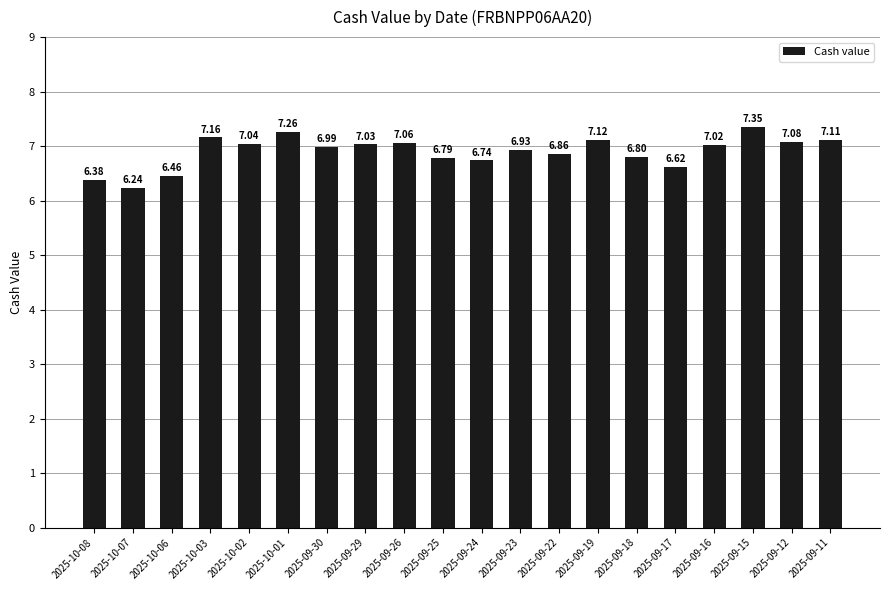

The value at 2025-09-26 is 7.1. True or false?

True